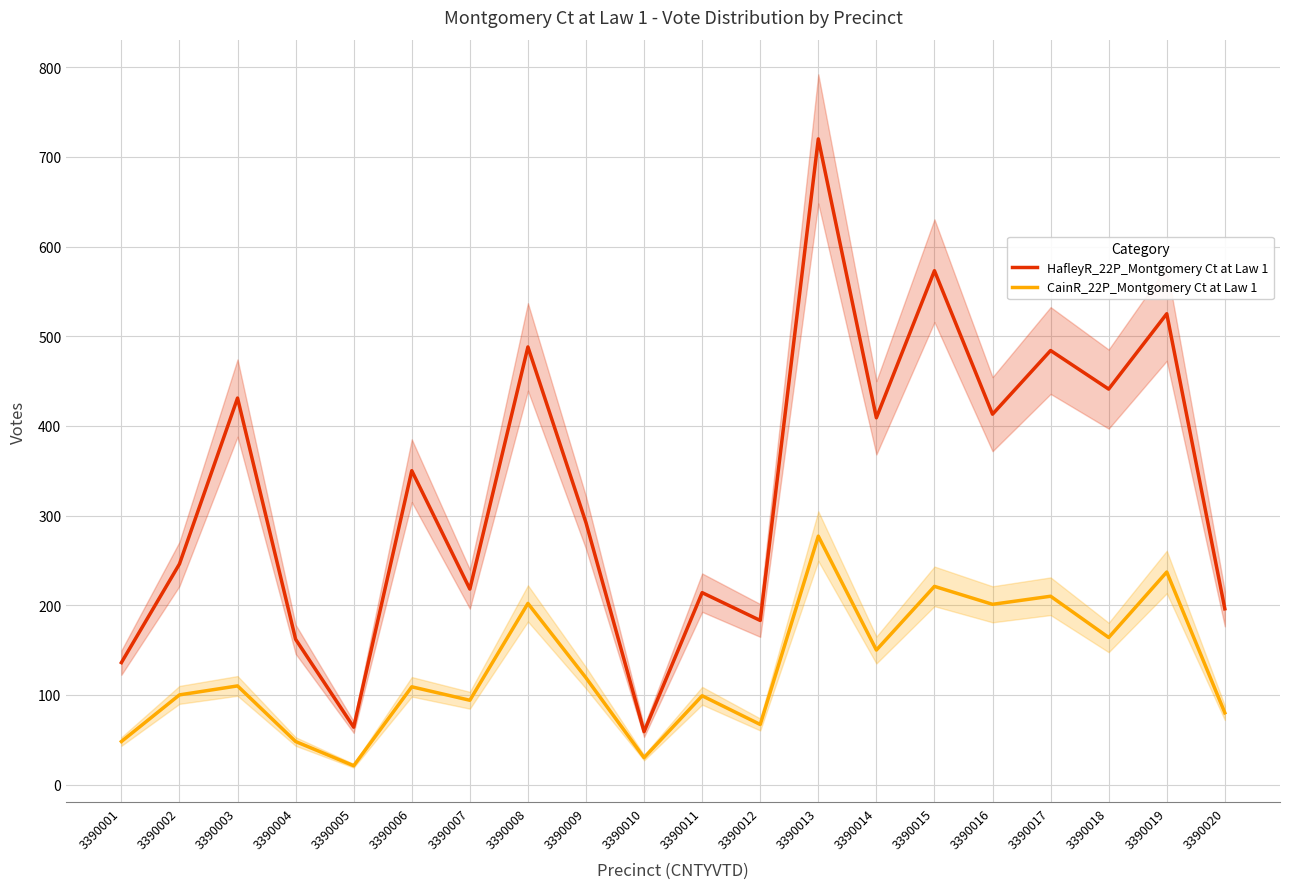

At which category is the sum across all series the highest?

3390013